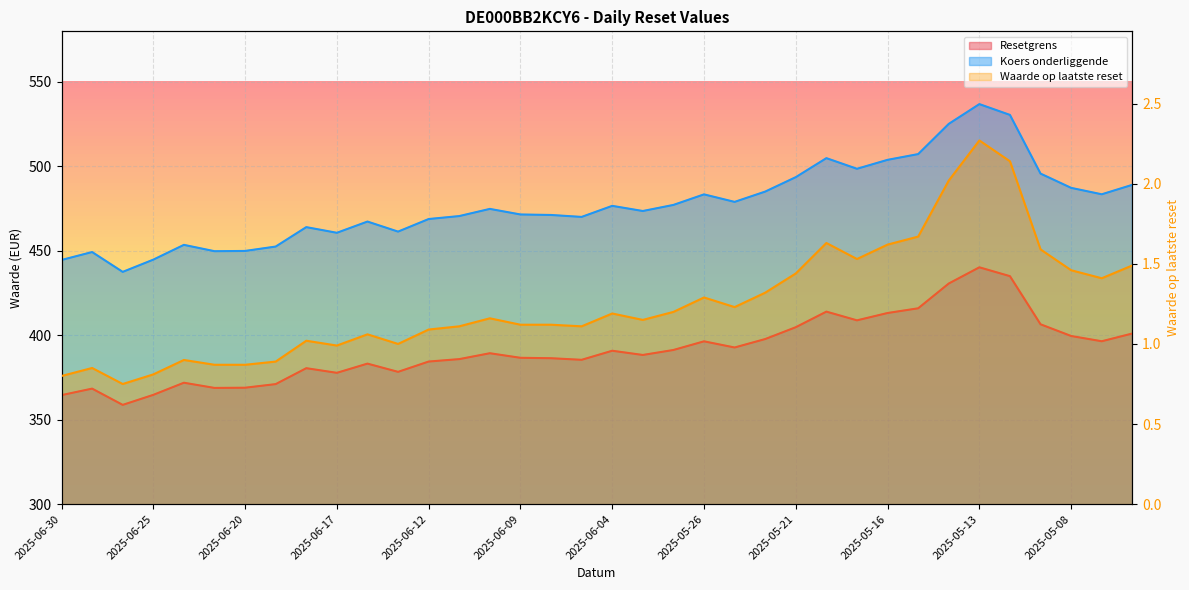

What is the label of the 9th point from the left?

2025-06-18